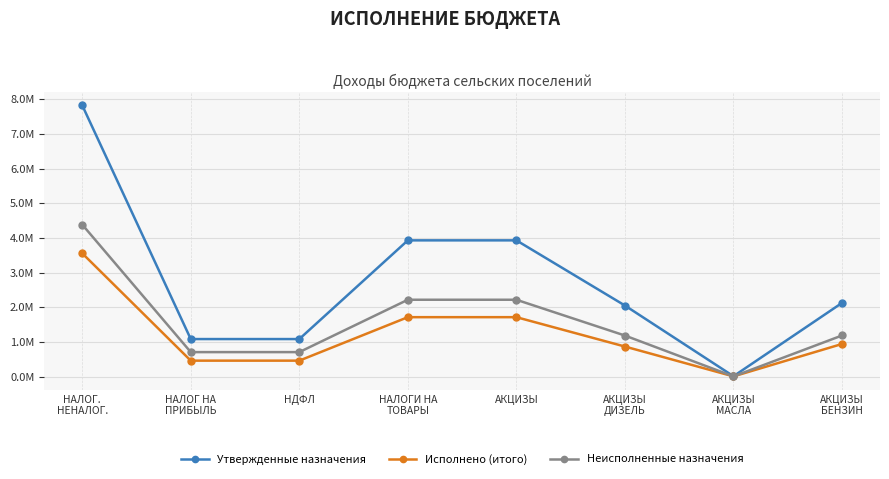

Does the chart have visible grid lines?

Yes